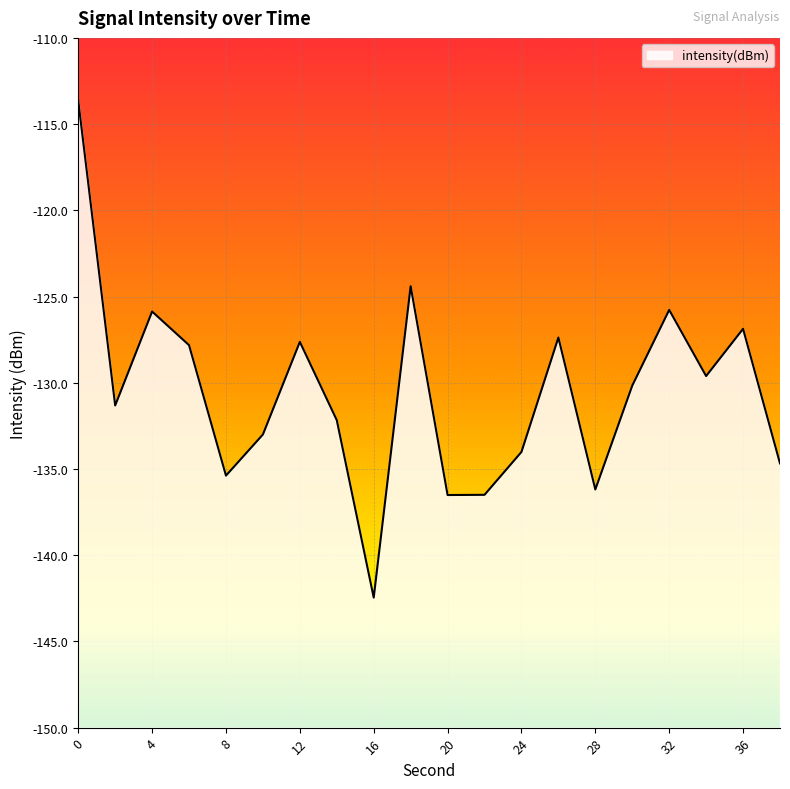

Is it true that the value at 34 is -219.1?

False